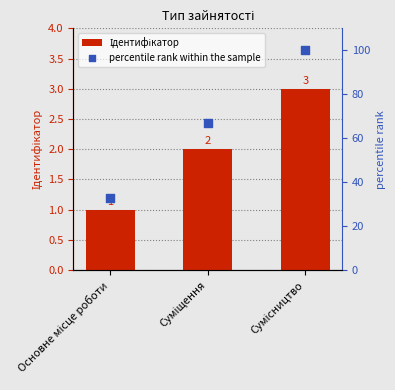

At which category is the sum across all series the highest?

Сумісництво